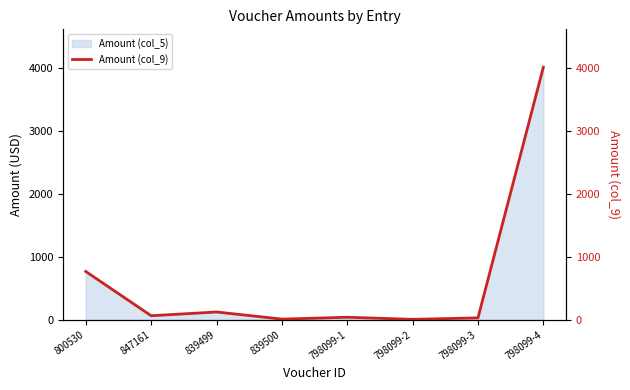

How many data points are less than 64?

4